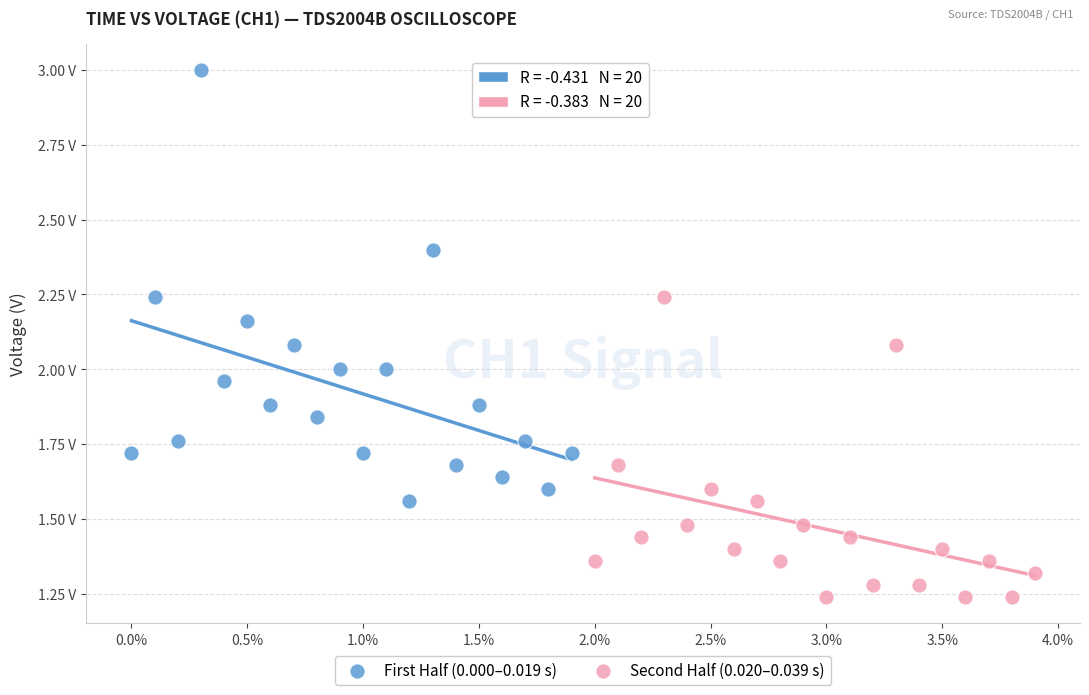

Which series reaches the maximum Y coordinate?

First Half (0.000–0.019 s)